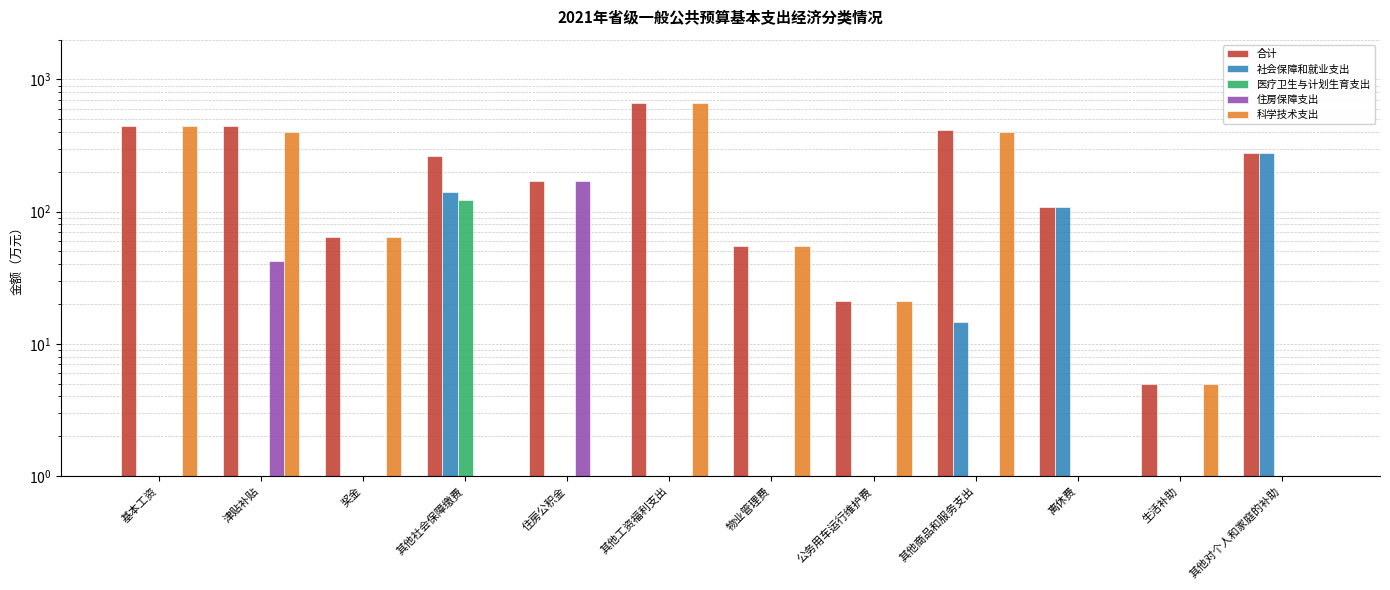

Is it true that 科学技术支出 equals 401.7 at 其他商品和服务支出?

True